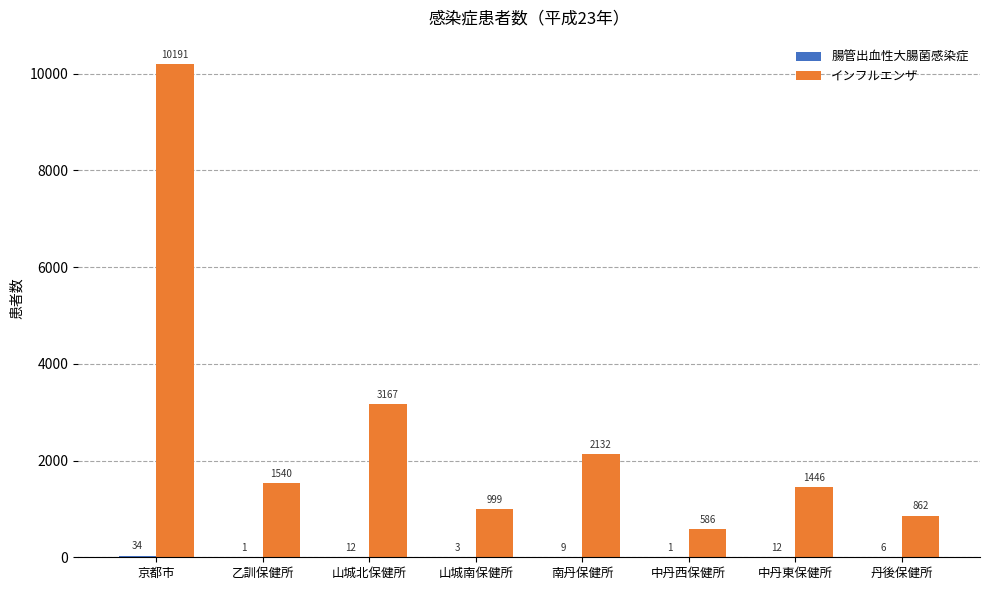

The インフルエンザ series shows 383 at 乙訓保健所. True or false?

False